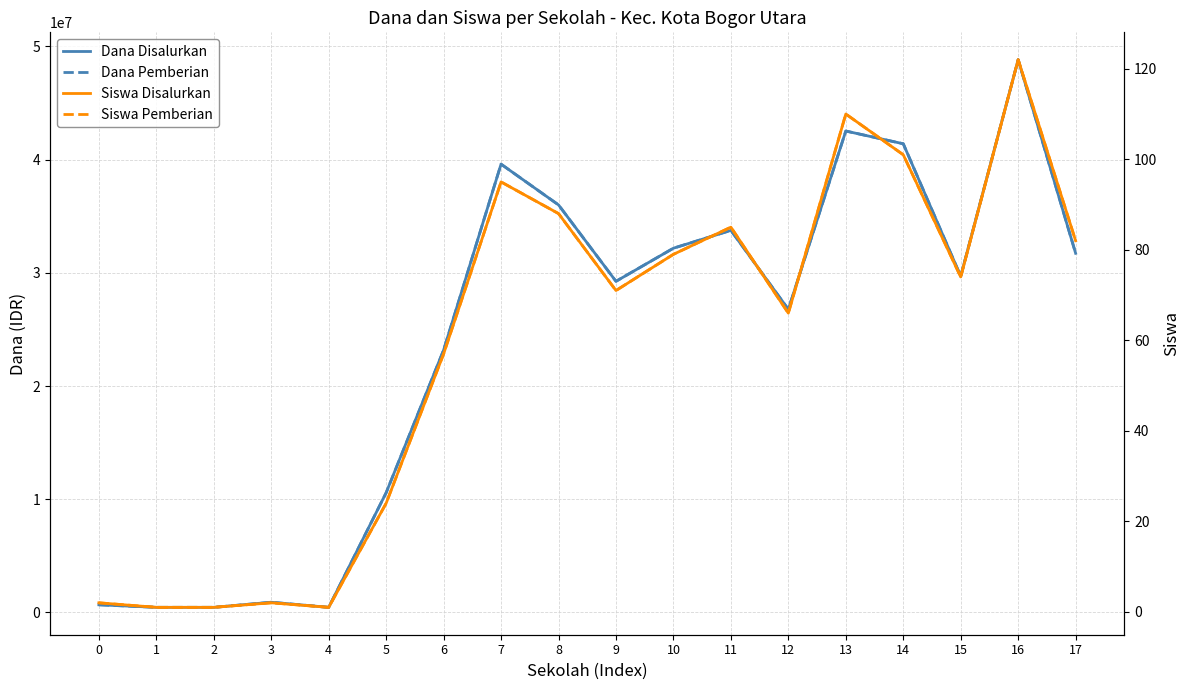

Reading left to right, extract all data points from this chart.

Dana Disalurkan: 675000	450000	450000	900000	450000	10575000	23175000	39600000	36000000	29250000	32175000	33750000	26775000	42525000	41400000	29700000	48825000	31725000
Dana Pemberian: 675000	450000	450000	900000	450000	10575000	23175000	39600000	36000000	29250000	32175000	33750000	26775000	42525000	41400000	29700000	48825000	31725000
Siswa Disalurkan: 2	1	1	2	1	24	57	95	88	71	79	85	66	110	101	74	122	82
Siswa Pemberian: 2	1	1	2	1	24	57	95	88	71	79	85	66	110	101	74	122	82